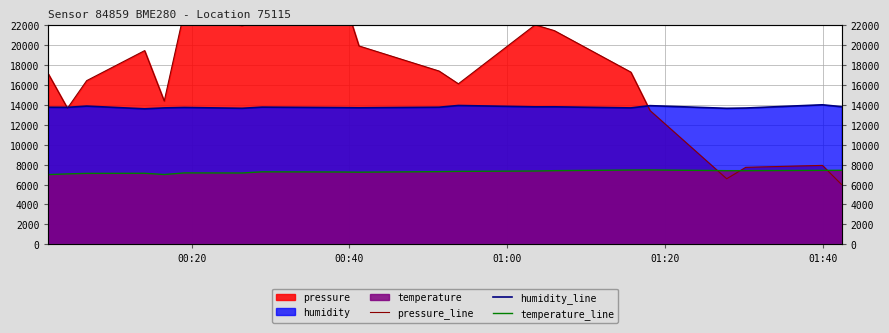

Does the chart have visible grid lines?

Yes